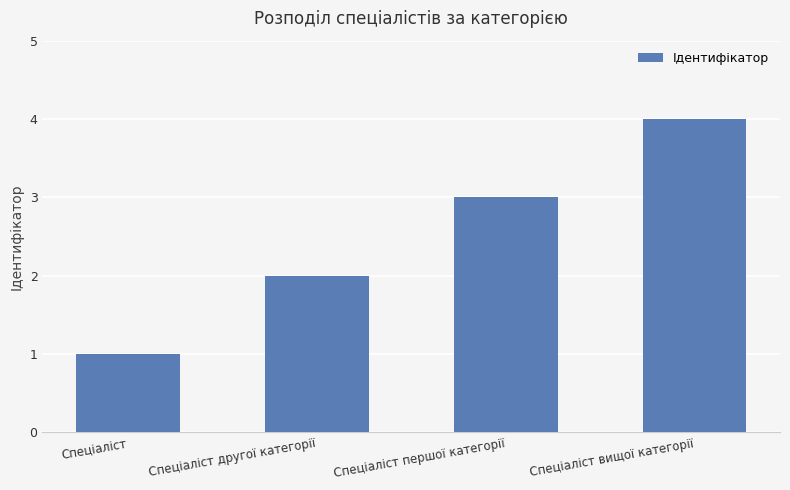

Count the number of data series in this chart.

1